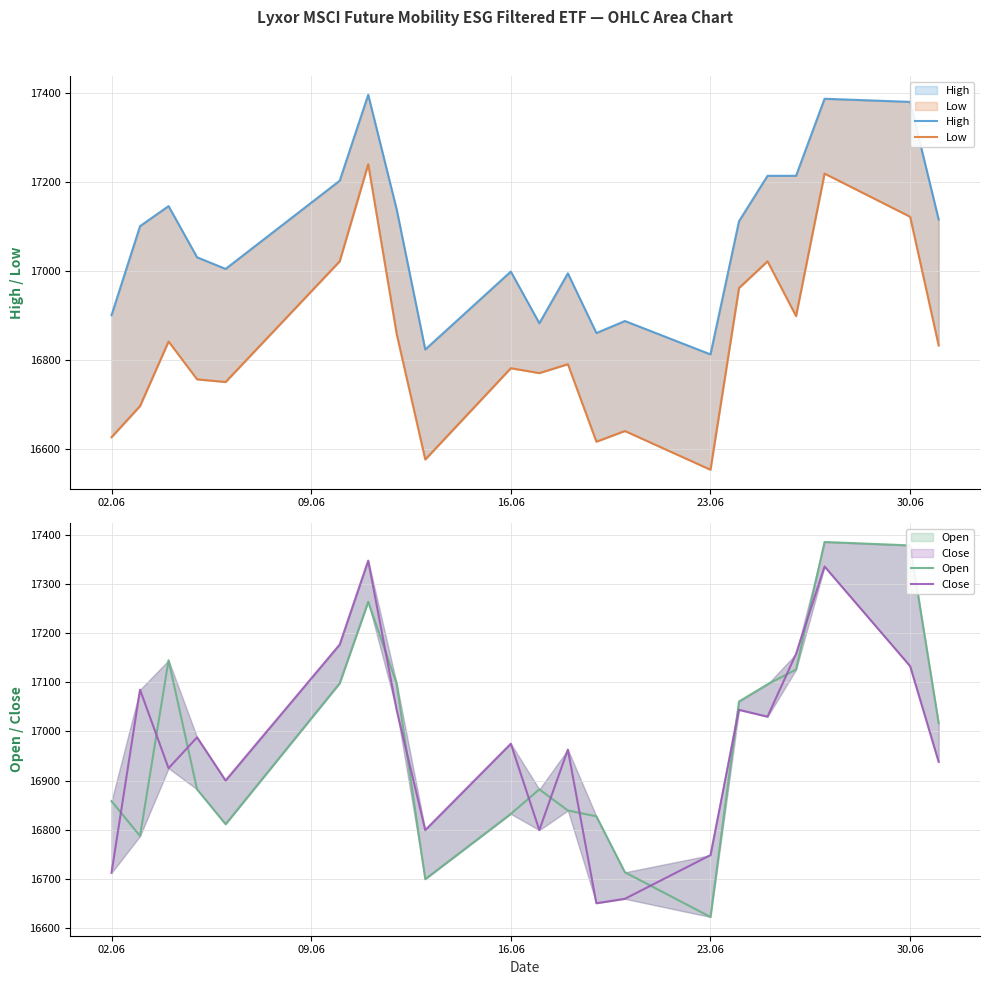

Reading left to right, transcribe all the data shown in this chart.

High: 16900	17100	17145	17030	17004	17202	17395	17137	16823	16998	16882	16994	16860	16887	16812	17111	17213	17213	17386	17379	17115
Low: 16626	16696	16841	16756	16750	17021	17239	16857	16576	16781	16770	16790	16616	16640	16553	16961	17021	16898	17218	17121	16832
Open: 16858	16787	17145	16882	16811	17098	17264	17097	16699	16832	16882	16839	16827	16713	16622	17061	17096	17126	17386	17379	17017
Close: 16712	17085	16925	16988	16900	17177	17348	17043	16799	16975	16799	16963	16650	16659	16748	17044	17030	17158	17336	17133	16938